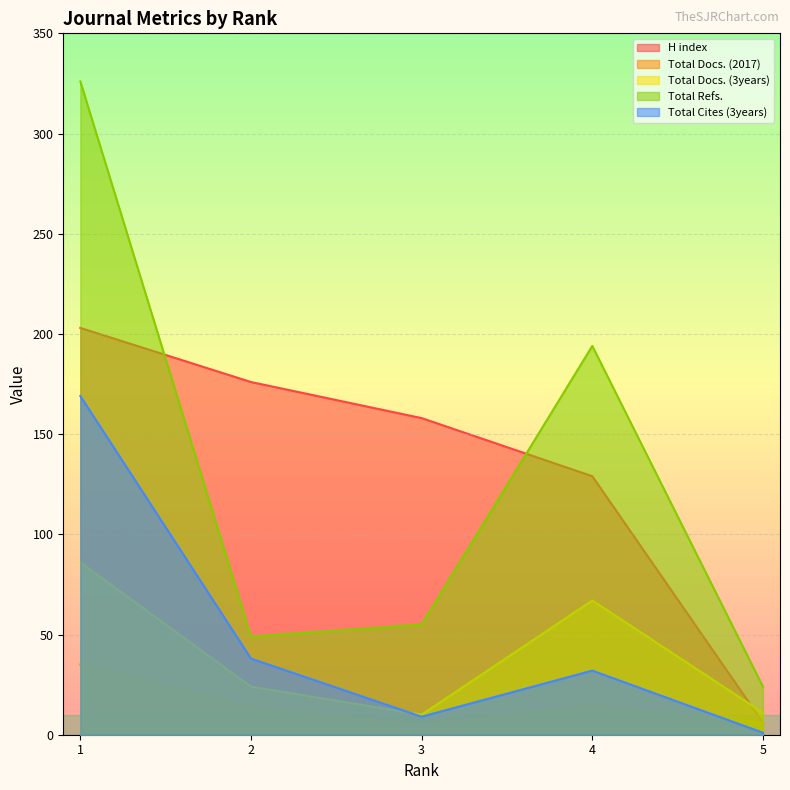

At 4, list the series in order from smallest to largest.

Total Docs. (2017), Total Cites (3years), Total Docs. (3years), H index, Total Refs.